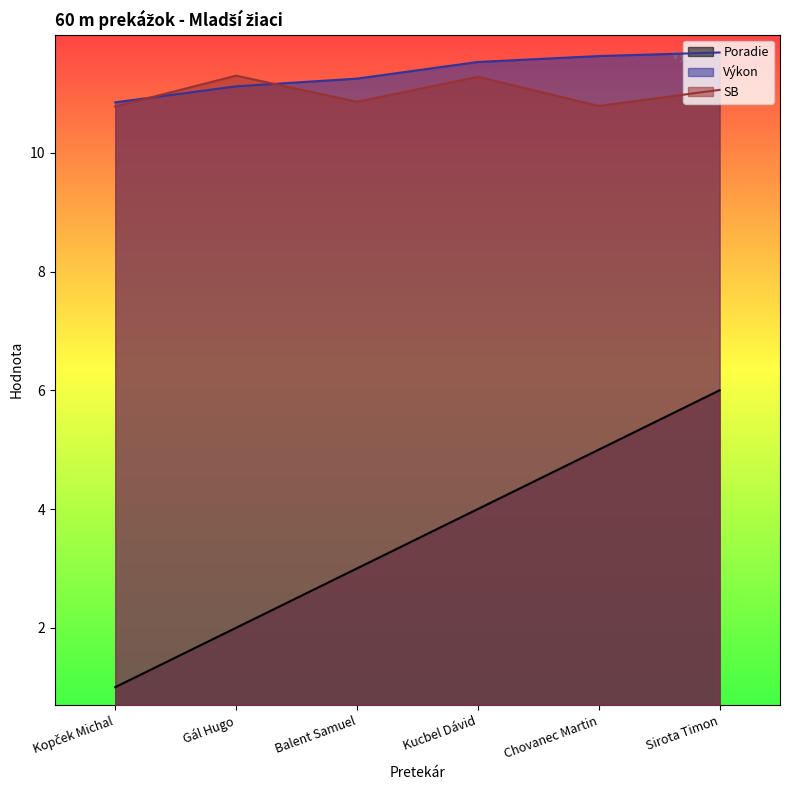

The Výkon series shows 4.6 at Sirota Timon. True or false?

False